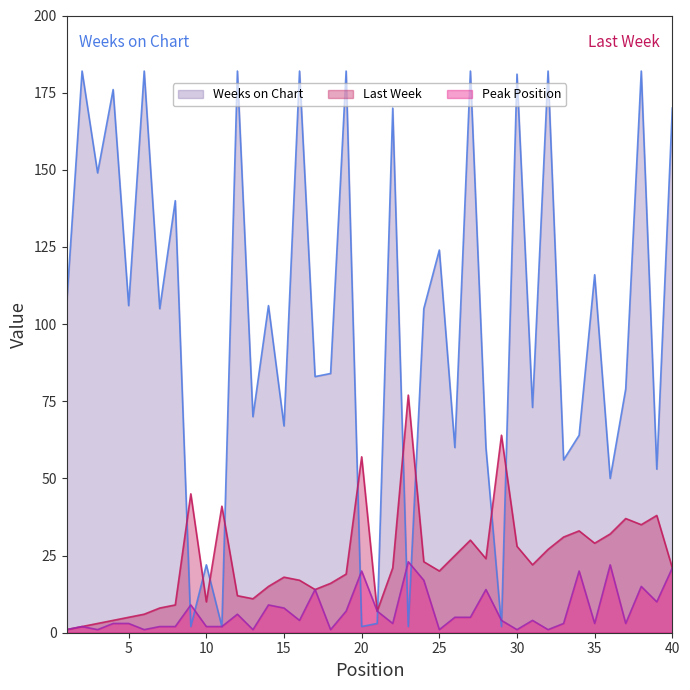

True or false: Peak Position and Weeks on Chart cross at least once.

True